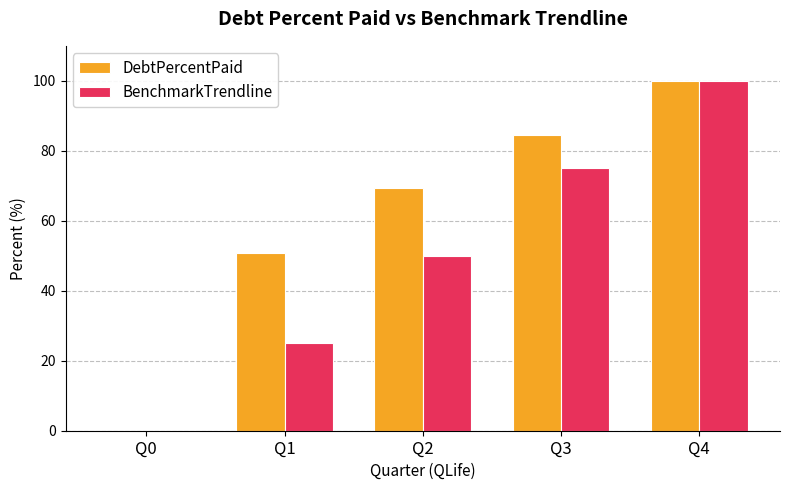

How many groups of bars are there?

5